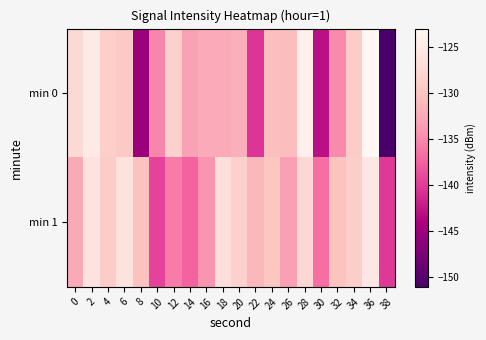

Reading left to right, list all the values displayed in this chart.

min 0: 0=-127.4	2=-125.1	4=-128.7	6=-129.3	8=-145.3	10=-135.1	12=-128.4	14=-133.3	16=-132.5	18=-132.4	20=-131.9	22=-140.5	24=-130.5	26=-130.7	28=-124.2	30=-143.1	32=-134.8	34=-129.1	36=-123.0	38=-151.1
min 1: 0=-132.6	2=-126.1	4=-128.9	6=-126.2	8=-130.3	10=-139.5	12=-135.8	14=-137.4	16=-134.2	18=-126.8	20=-128.5	22=-131.2	24=-129.8	26=-133.4	28=-127.6	30=-136.7	32=-130.1	34=-128.9	36=-125.3	38=-140.2